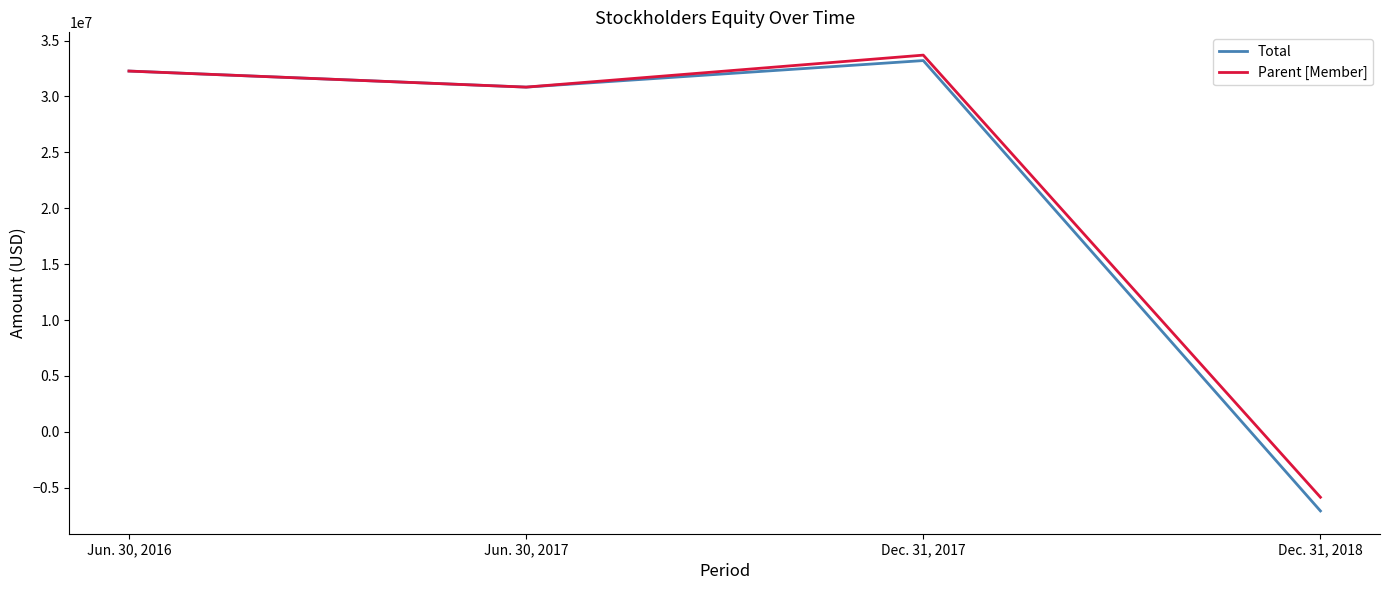

At which label is Parent [Member] closest to 13922000?

Jun. 30, 2017